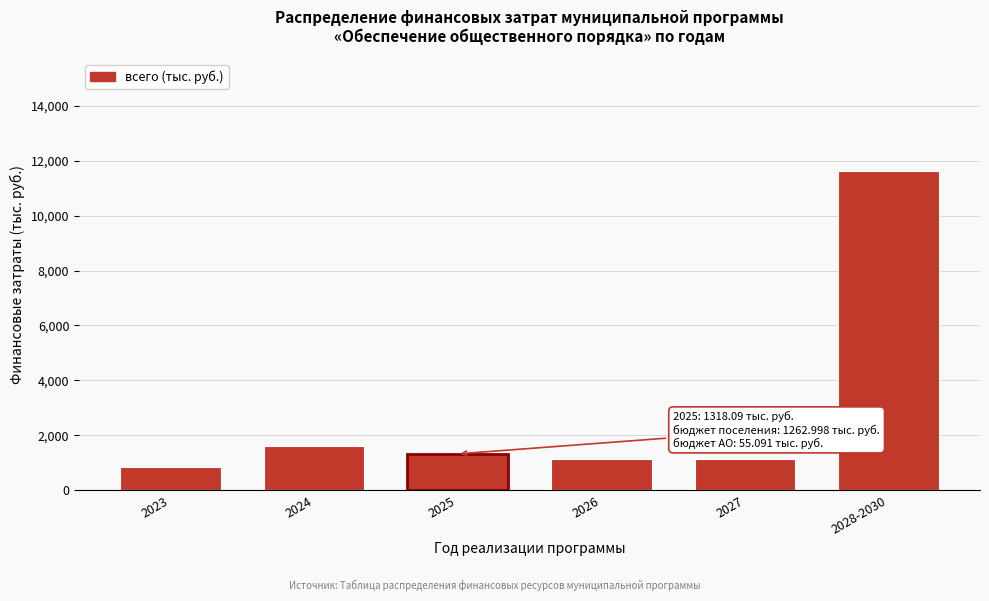

Reading left to right, transcribe all the data shown in this chart.

2023=839.5	2024=1604.6	2025=1318.1	2026=1140.5	2027=1140.5	2028-2030=11643.9